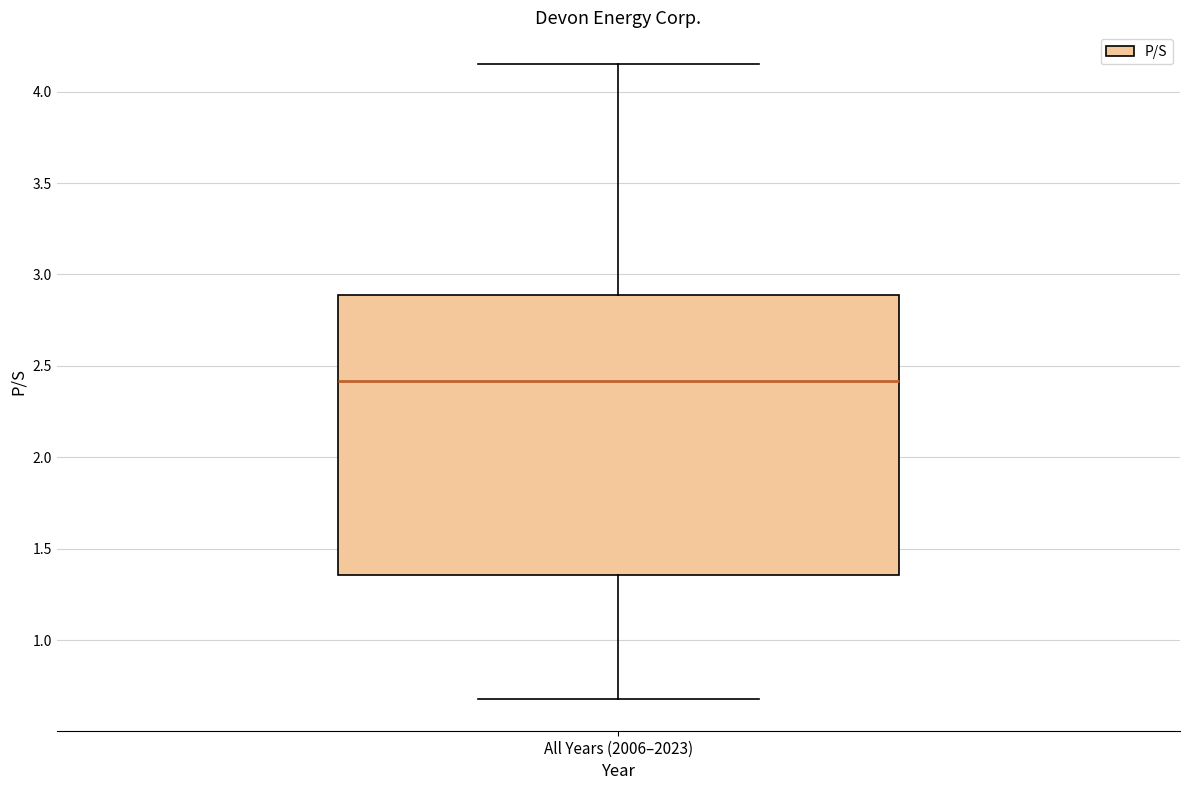

Read this box plot against the y-axis: the position of the median line, the range covered by the box, and the ends of both whiskers. The values are not printed on the chart, so give them approximately, as read against the axis.

median 2.40, box 1.35 to 2.90, whiskers 0.70 to 4.15